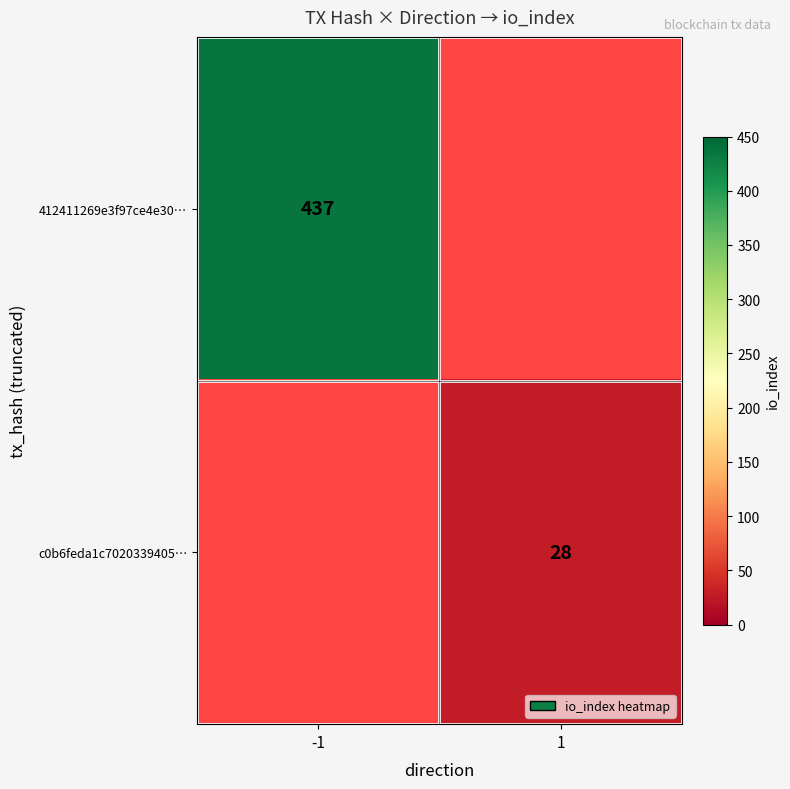

True or false: c0b6feda1c7020339405… has a value of 28 at 1.

True